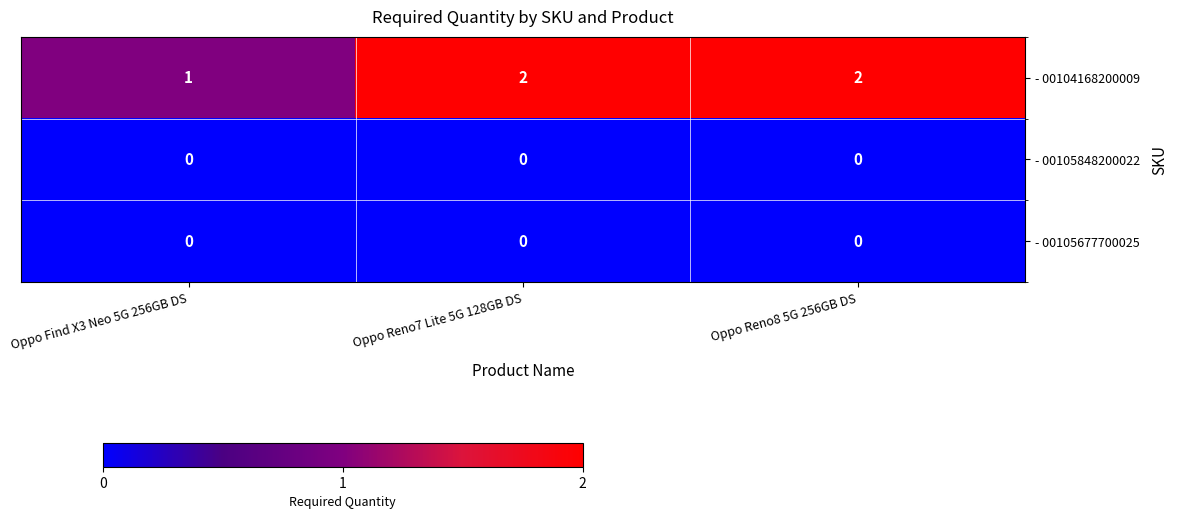

Is it true that - 00104168200009 equals 2 at Oppo Reno8 5G 256GB DS?

True